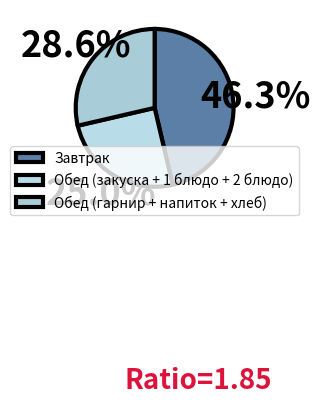

What is the largest slice in the pie chart?

Завтрак